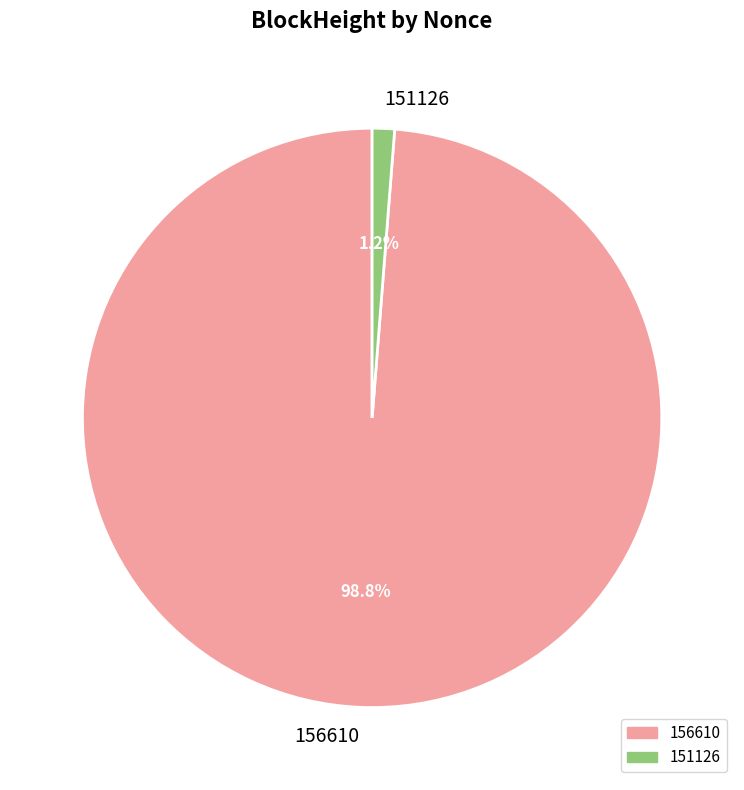

Which category has the biggest portion of the pie?

156610